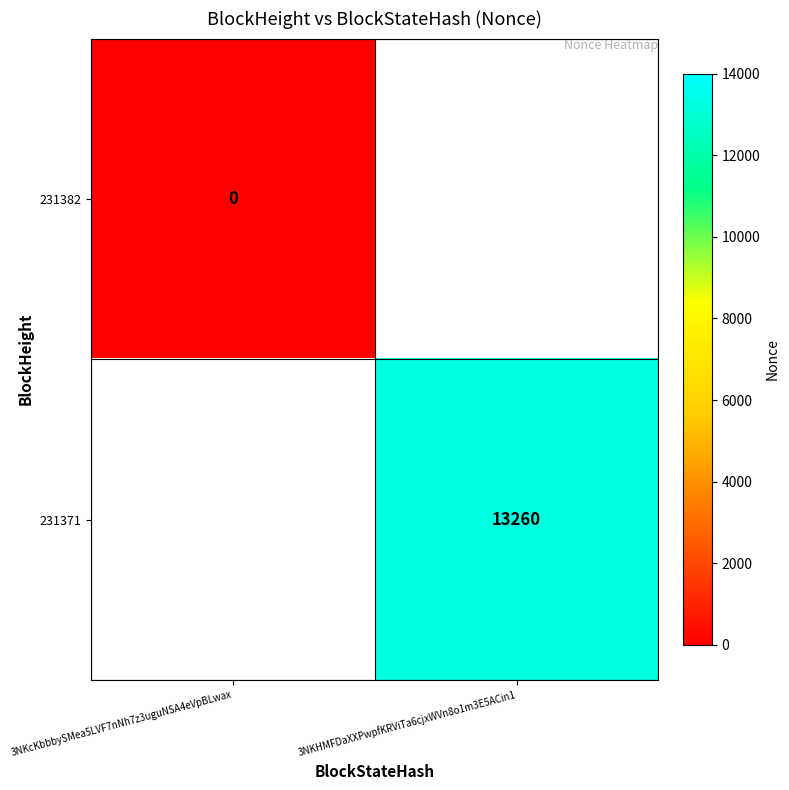

The value of 231371 at 3NKHMFDaXXPwpfKRViTa6cjxWVn8o1m3E5ACin1 is 7245. True or false?

False